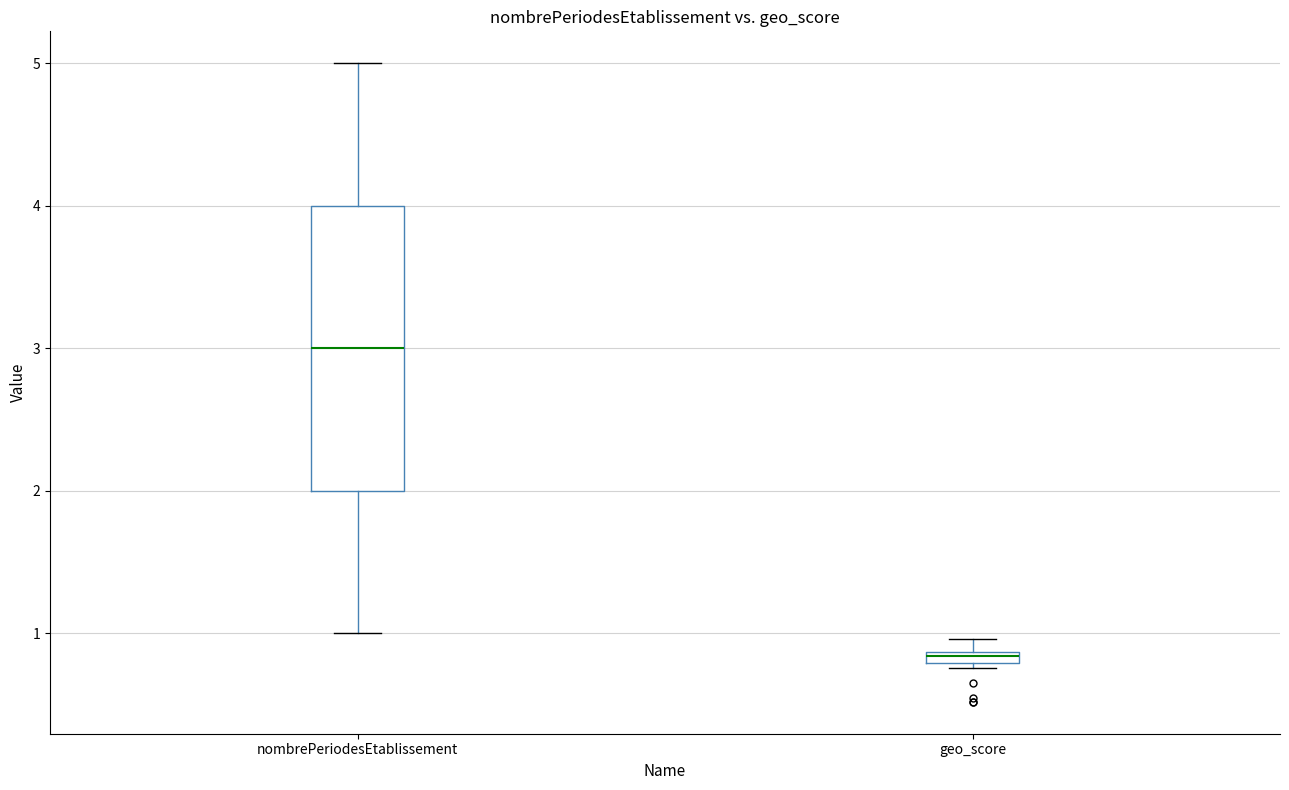

Where does the upper whisker of the box for nombrePeriodesEtablissement end on the y-axis? The values are not printed on the chart, so give them approximately, as read against the axis.

5.0